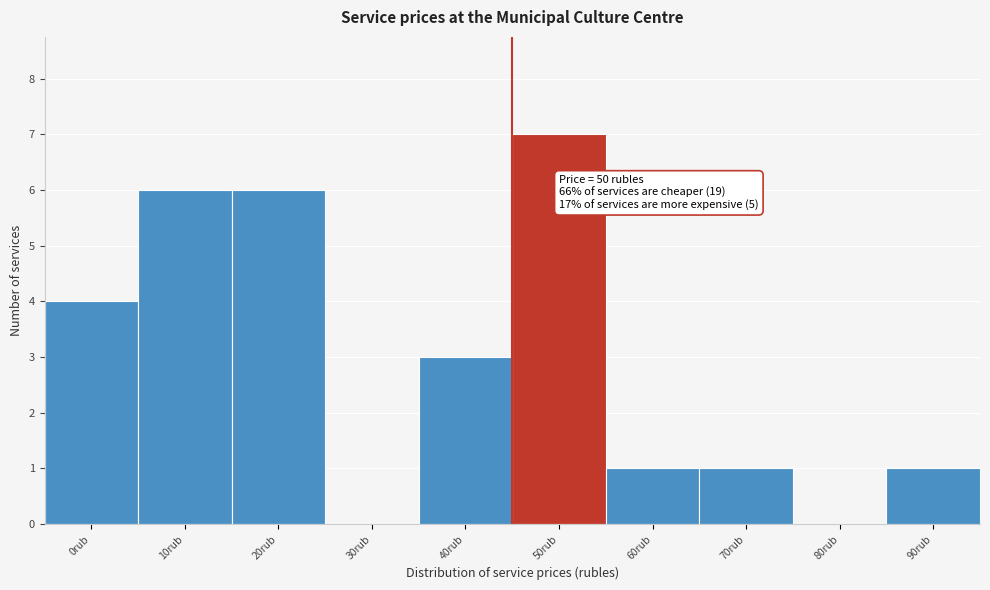

Reading left to right, extract all data points from this chart.

0rub=4	10rub=6	20rub=6	30rub=0	40rub=3	50rub=7	60rub=1	70rub=1	80rub=0	90rub=1